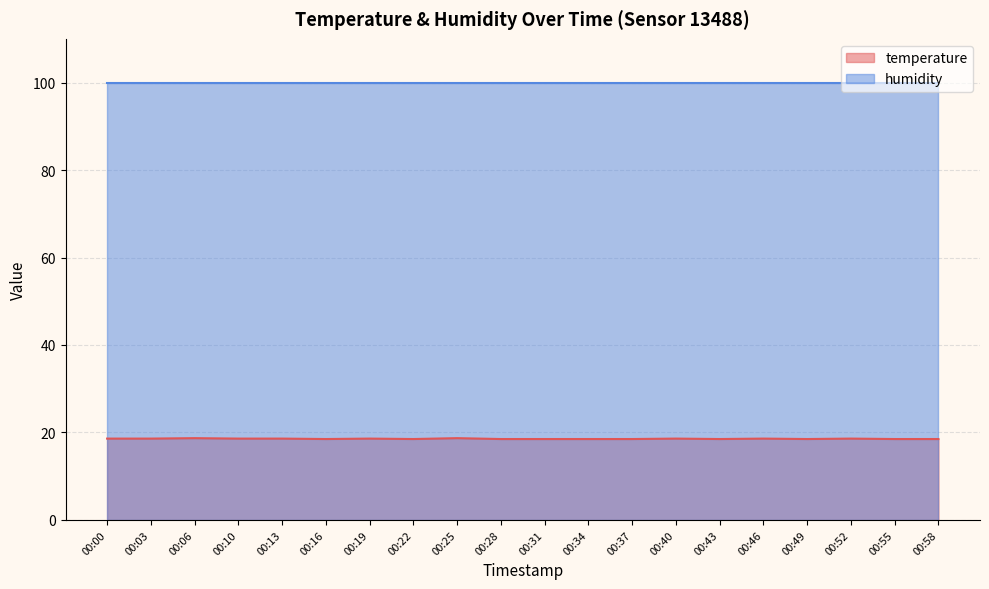

The value at 00:40 is 25.7. True or false?

False